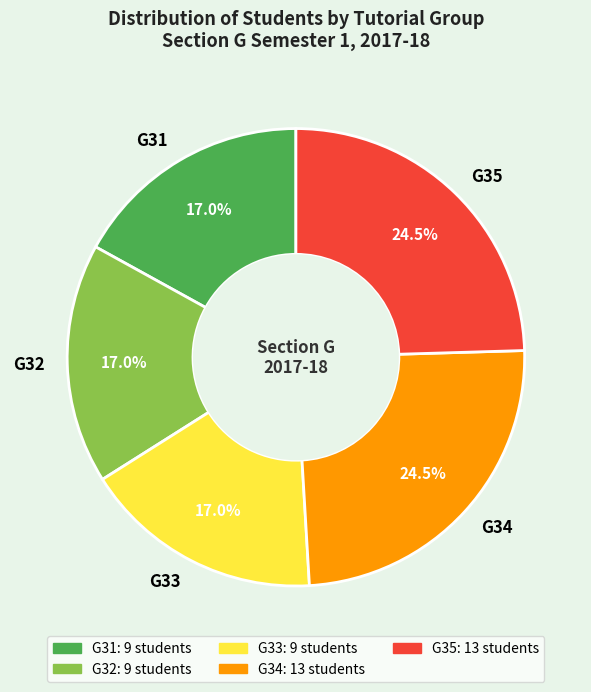

The G32 slice represents 25% of the pie. True or false?

False